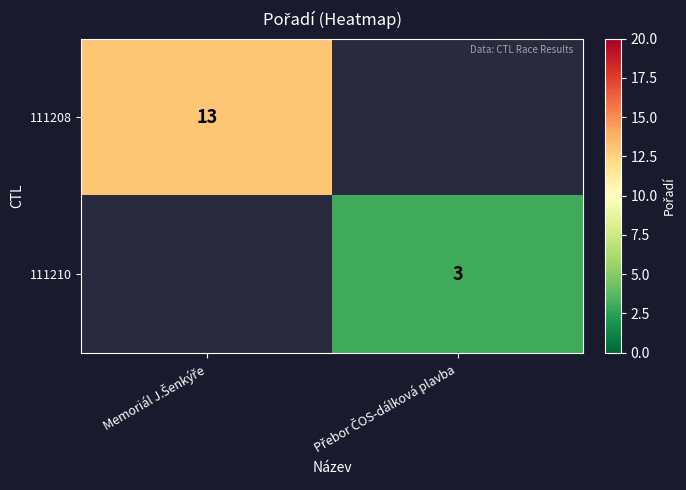

Rank the series by their maximum value, from highest to lowest.

111208, 111210